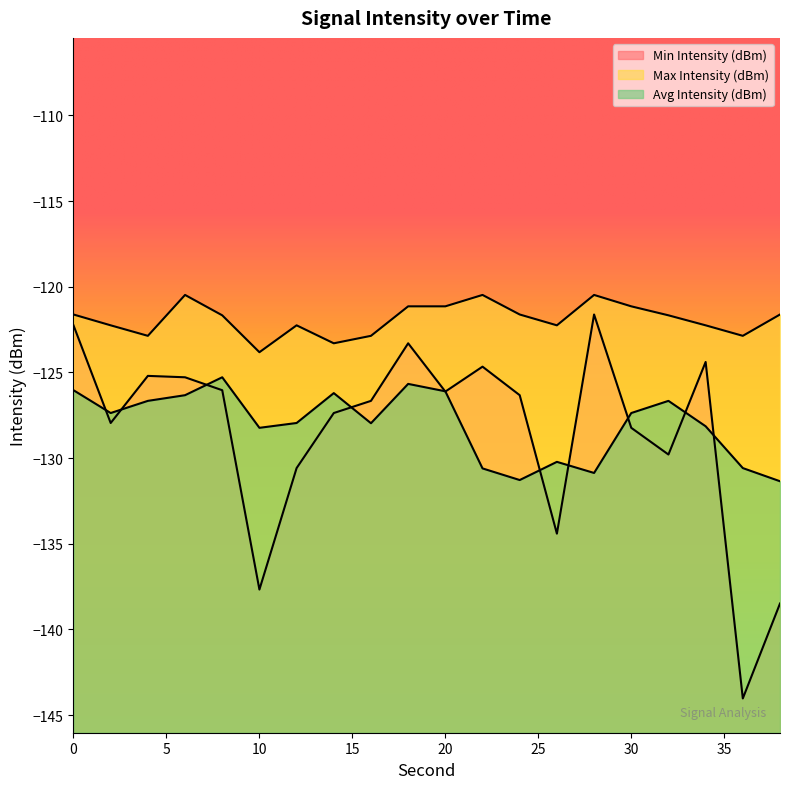

What is the difference between the Avg Intensity (dBm) values at 26 and 28?

0.6